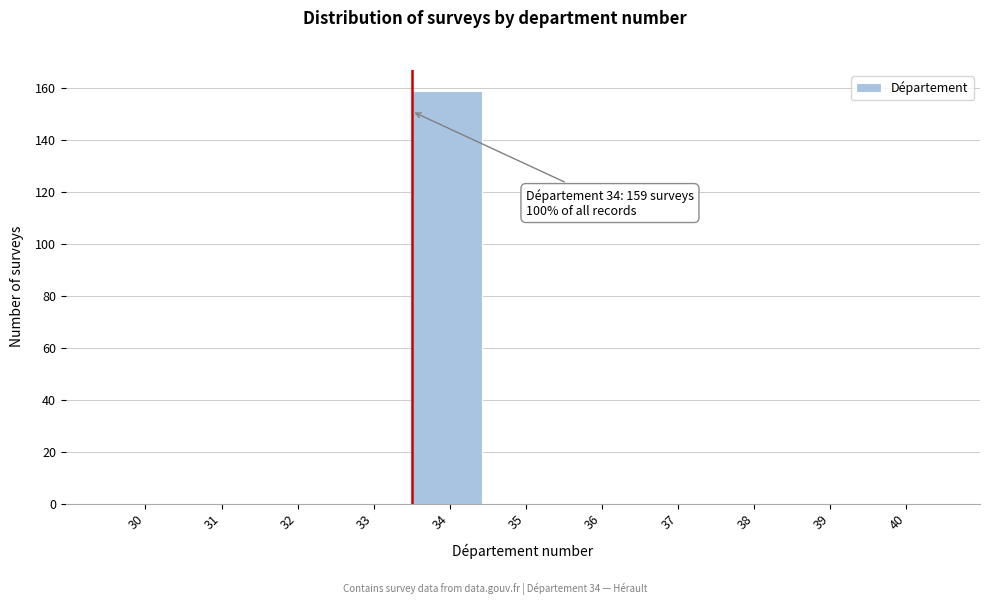

Reading left to right, list all the values displayed in this chart.

30=0	31=0	32=0	33=0	34=159	35=0	36=0	37=0	38=0	39=0	40=0